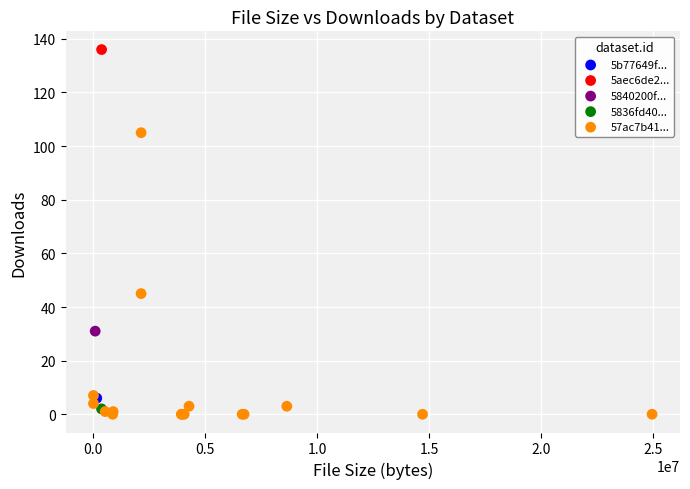

What are all the series names shown in the legend?

5b77649f..., 5aec6de2..., 5840200f..., 5836fd40..., 57ac7b41...